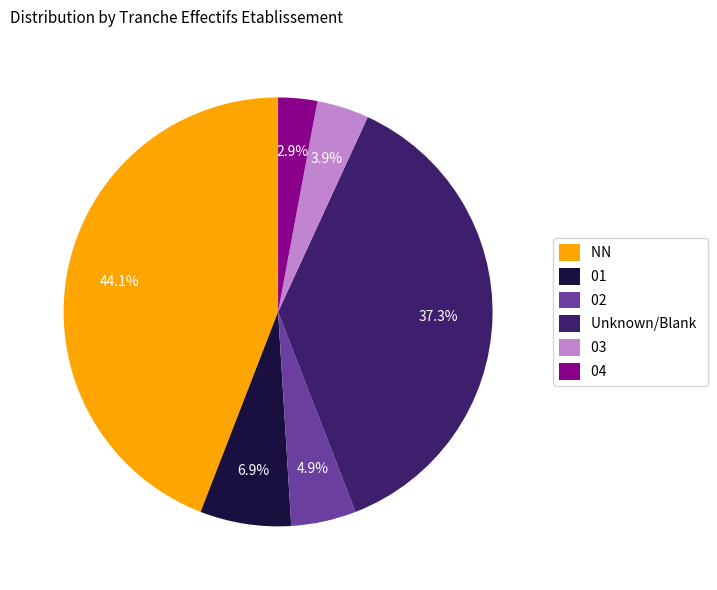

What percentage is NOT represented by 01?

93.1%